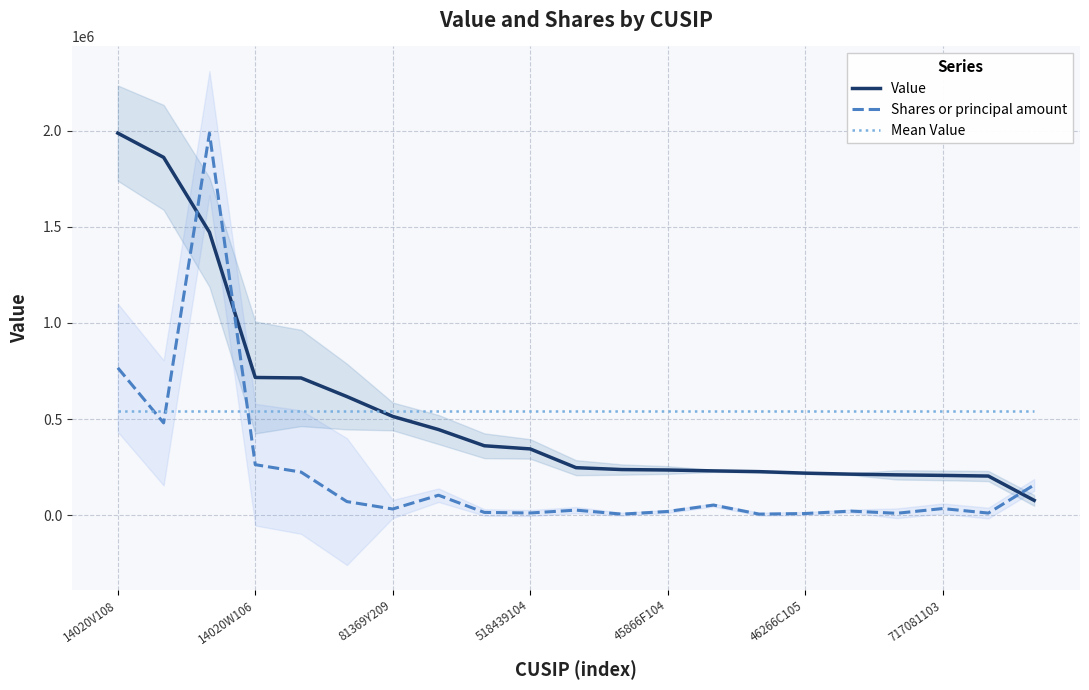

What is the average value of the Value series?

540194.8